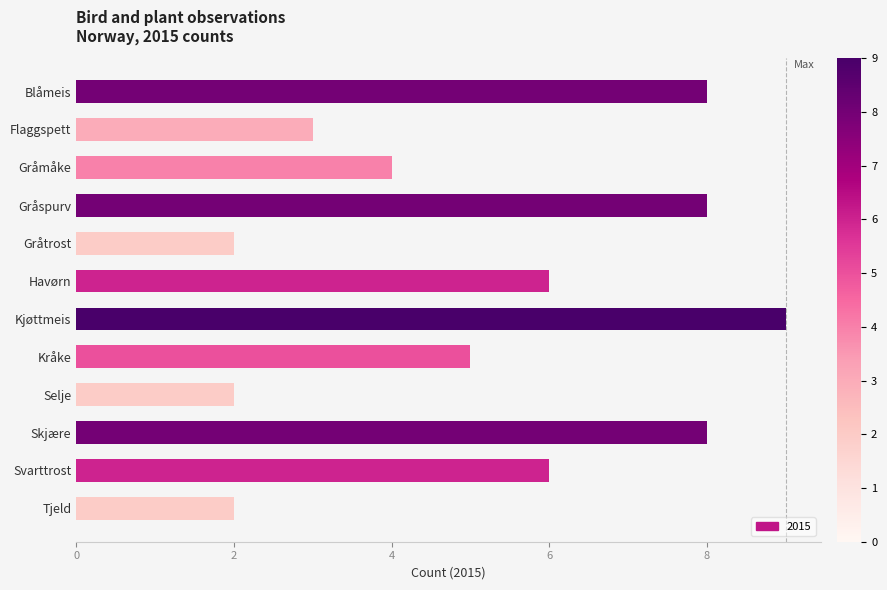

Reading top to bottom, extract all data points from this chart.

Blåmeis=8	Flaggspett=3	Gråmåke=4	Gråspurv=8	Gråtrost=2	Havørn=6	Kjøttmeis=9	Kråke=5	Selje=2	Skjære=8	Svarttrost=6	Tjeld=2